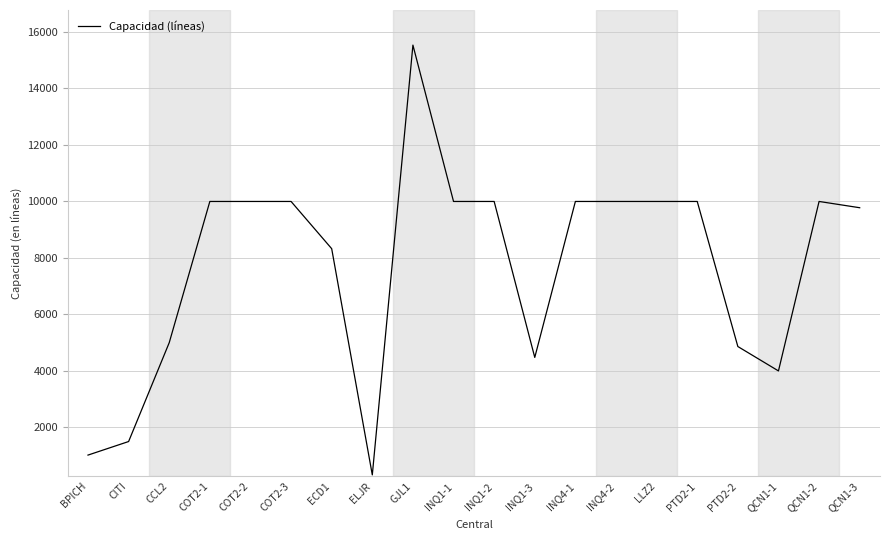

Reading left to right, what are all the values shown in this chart?

BPICH=1020	CITI=1500	CCL2=5000	COT2-1=10000	COT2-2=10000	COT2-3=10000	ECD1=8328	ELJR=318	GJL1=15536	INQ1-1=10000	INQ1-2=10000	INQ1-3=4478	INQ4-1=10000	INQ4-2=10000	LLZ2=10000	PTD2-1=10000	PTD2-2=4864	QCN1-1=4000	QCN1-2=10000	QCN1-3=9778